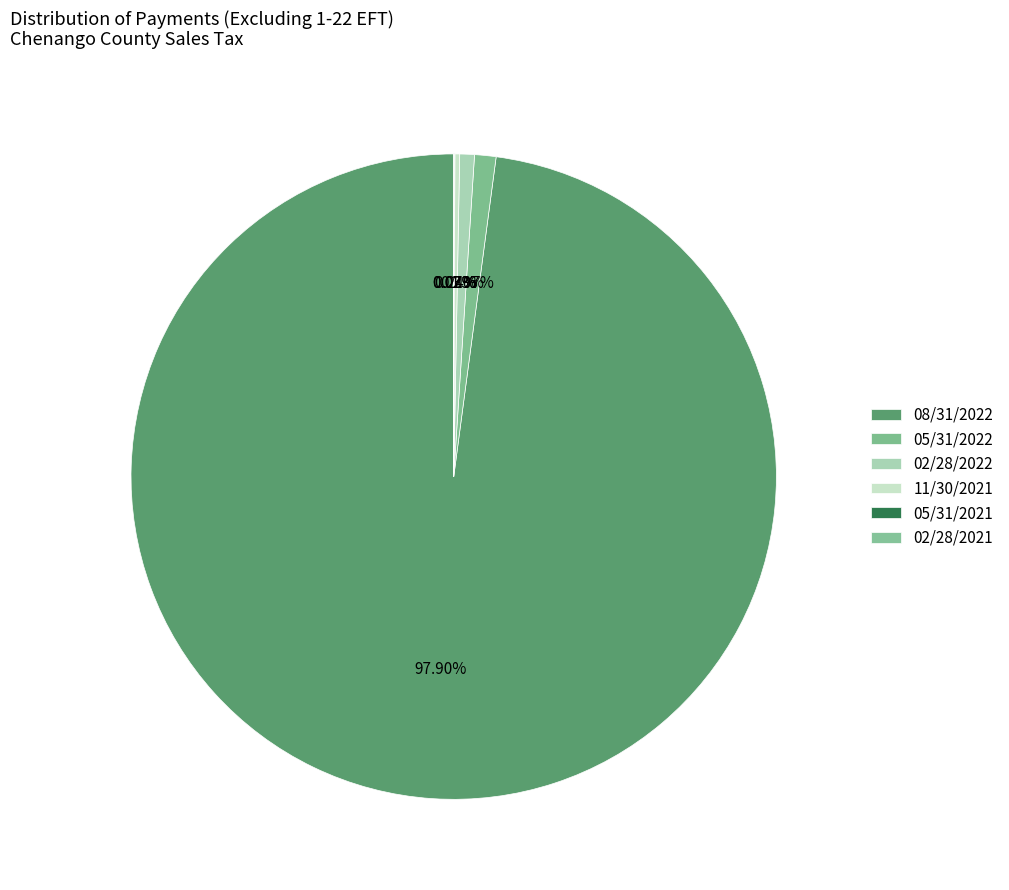

To the nearest percent, what is the difference between the largest and smallest slice percentages?

98%